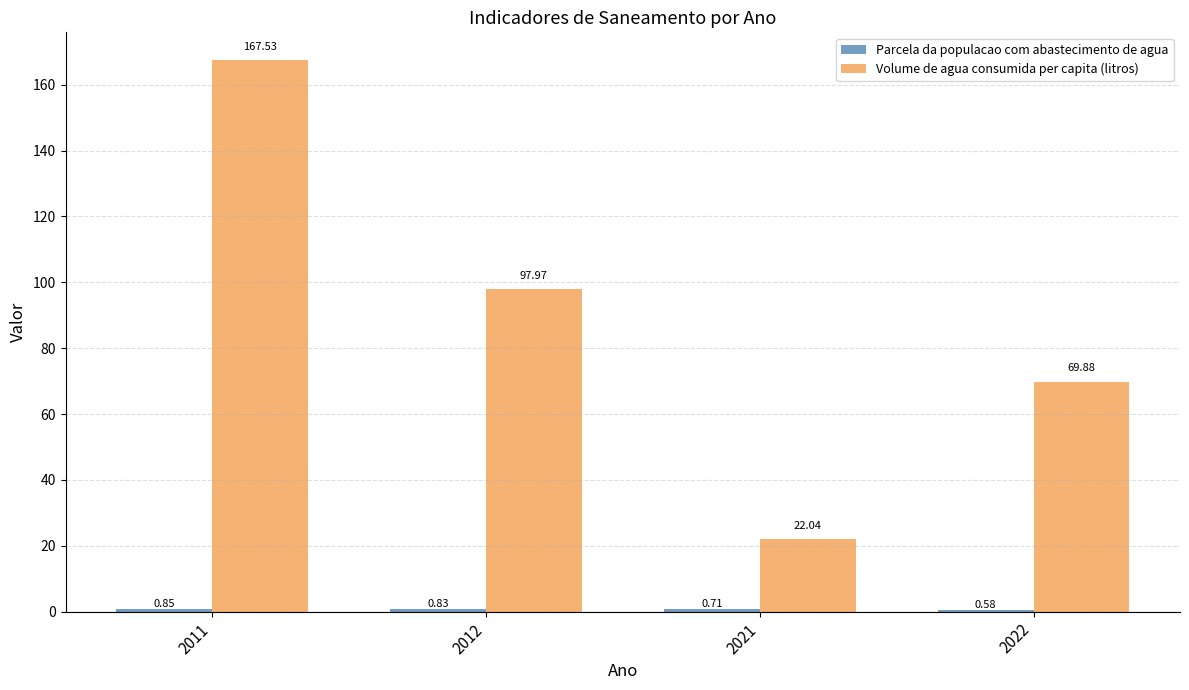

Between 2011 and 2012, which series saw the biggest shift?

Volume de agua consumida per capita (litros)